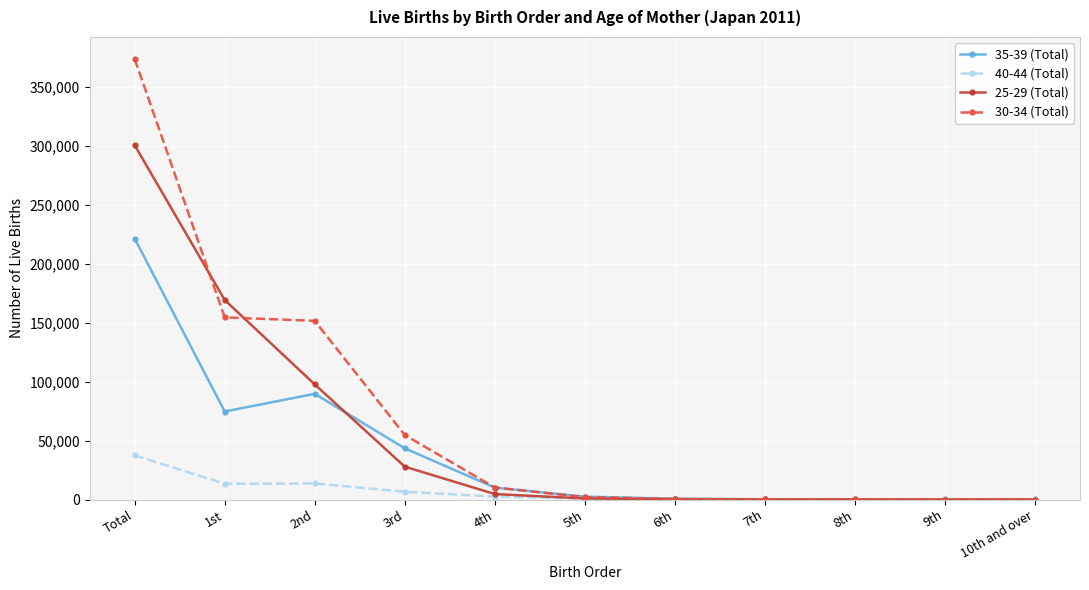

At how many categories does at least one series exceed 35408?

4